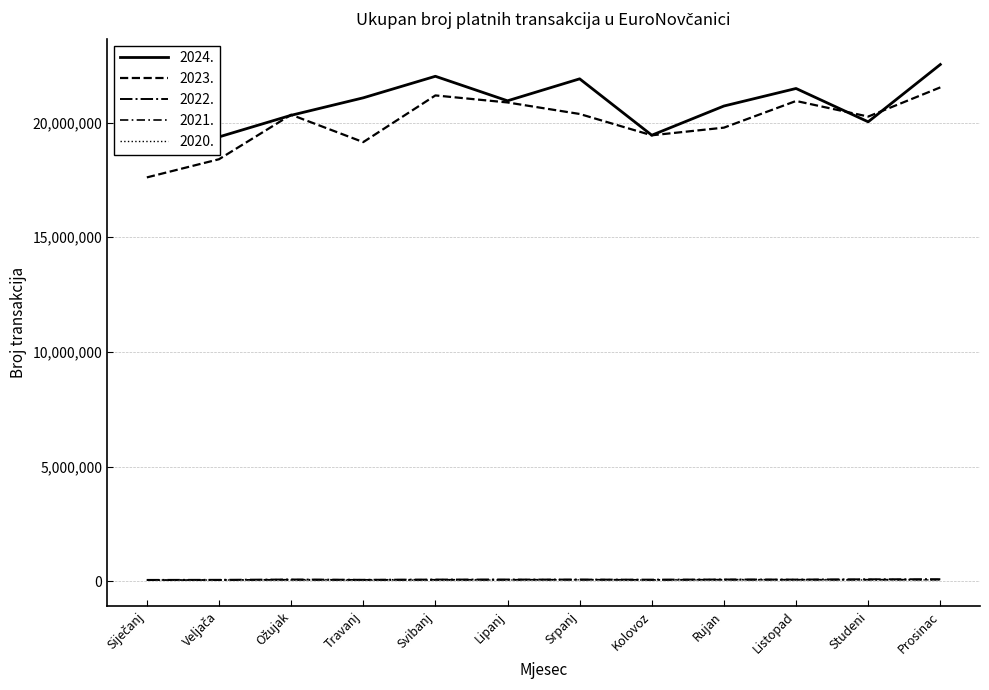

True or false: 2020. and 2022. cross at least once.

False